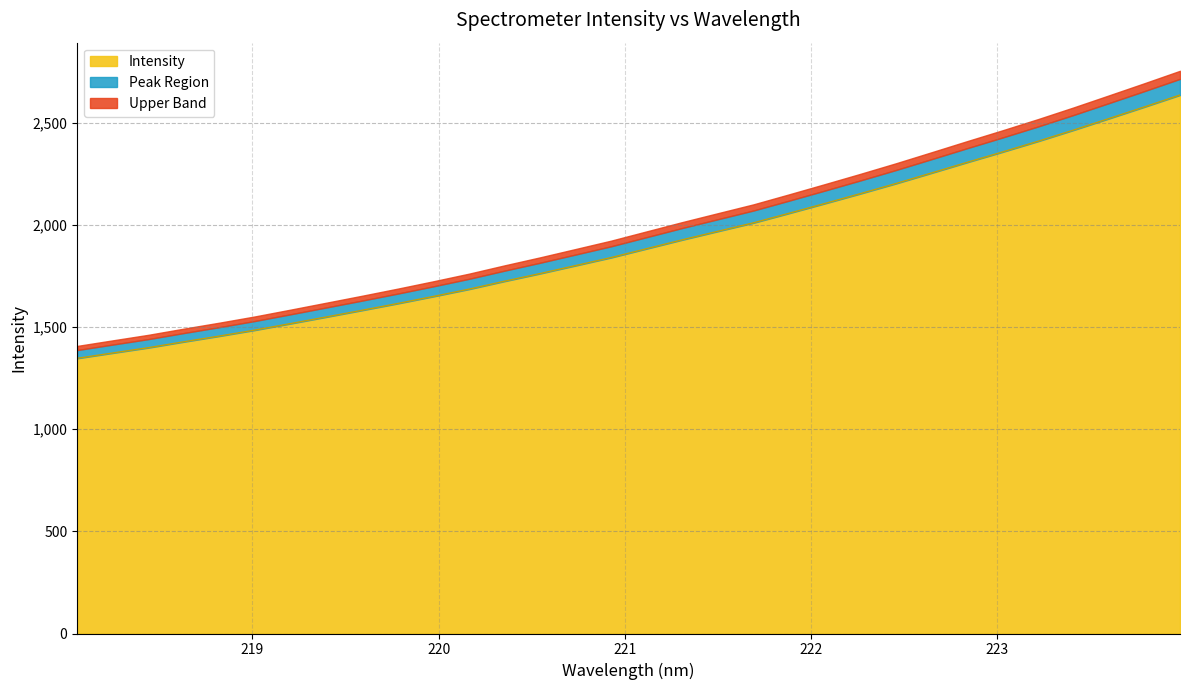

Reading left to right, list all the values displayed in this chart.

1346.8	1372.9	1398.8	1427.9	1455.9	1485.2	1517.0	1549.3	1581.8	1615.0	1649.5	1685.1	1724.0	1761.6	1800.7	1840.0	1883.4	1926.8	1968.5	2009.8	2056.6	2104.2	2152.4	2201.9	2253.4	2305.4	2356.5	2408.9	2463.6	2520.2	2577.3	2635.4